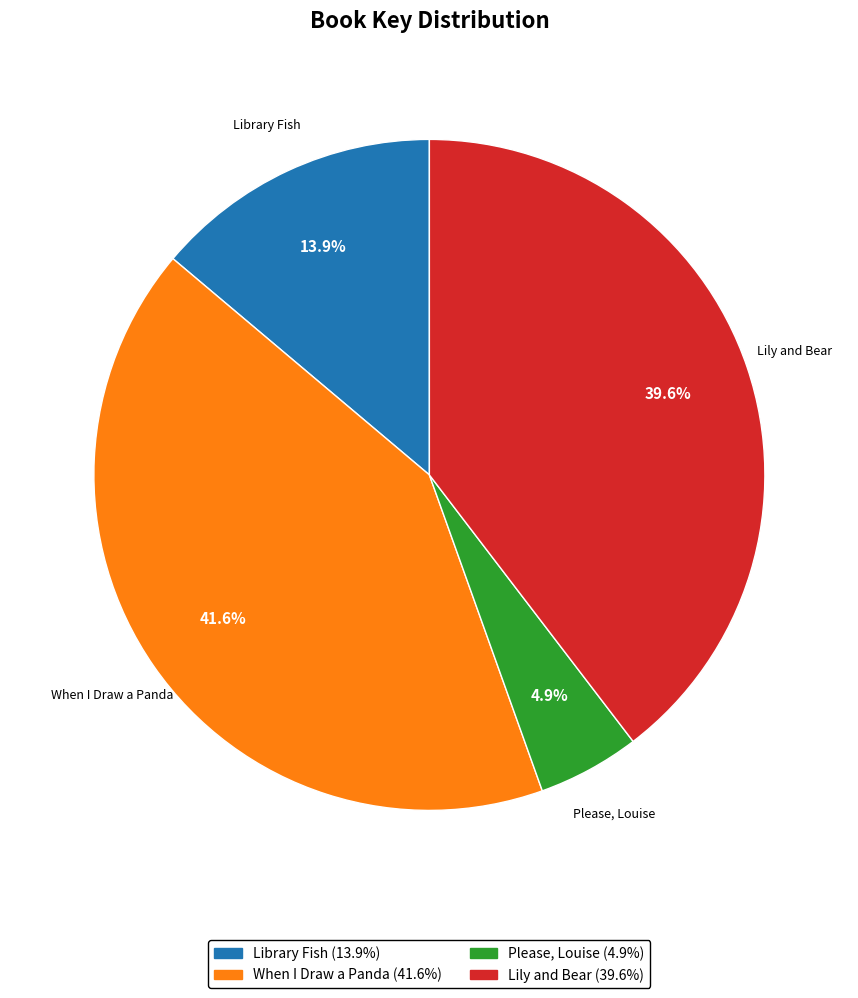

To the nearest percent, what is the average slice percentage?

25%